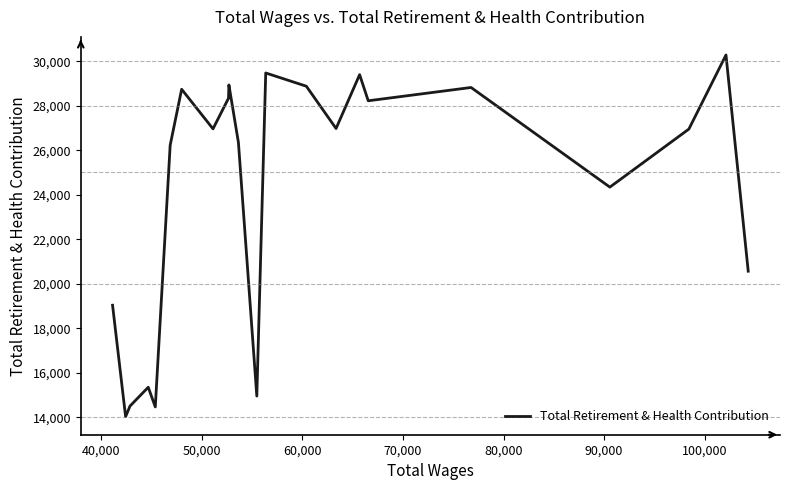

What is the smallest value displayed?

14025